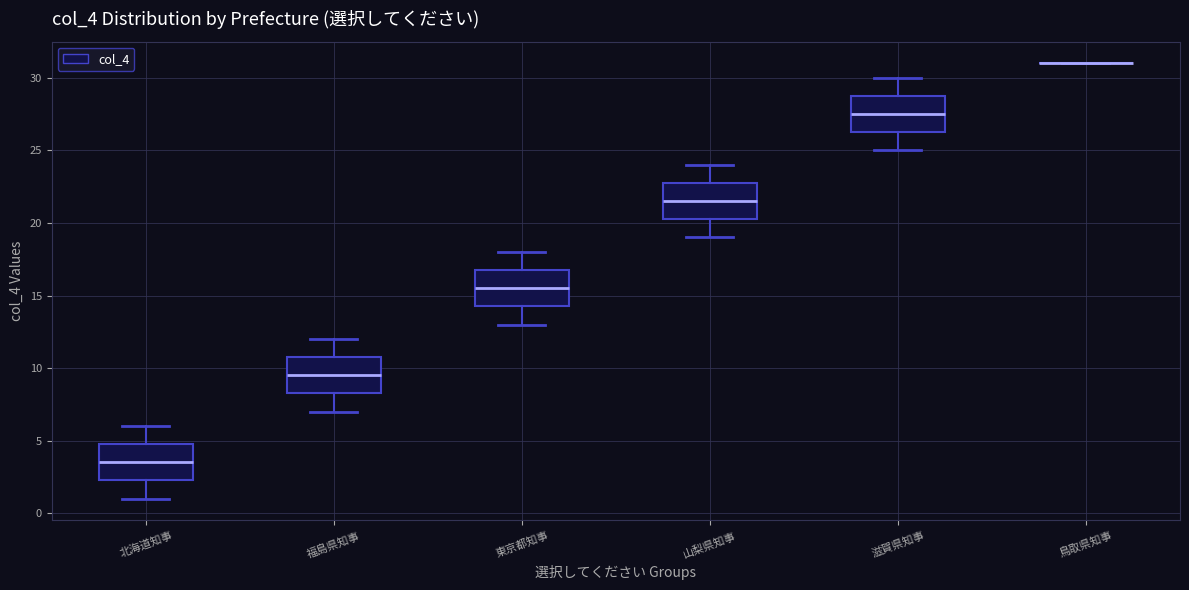

Where does the upper whisker of the box for 北海道知事 end on the y-axis? The values are not printed on the chart, so give them approximately, as read against the axis.

6.0